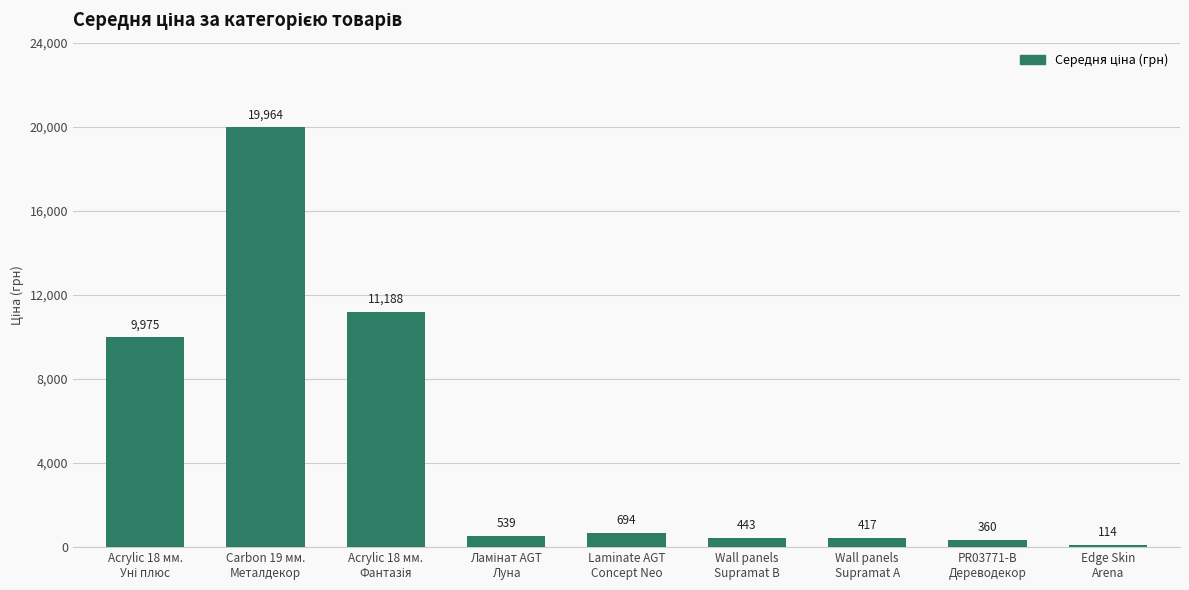

Which category has the lowest value across all series?

Edge Skin
Arena